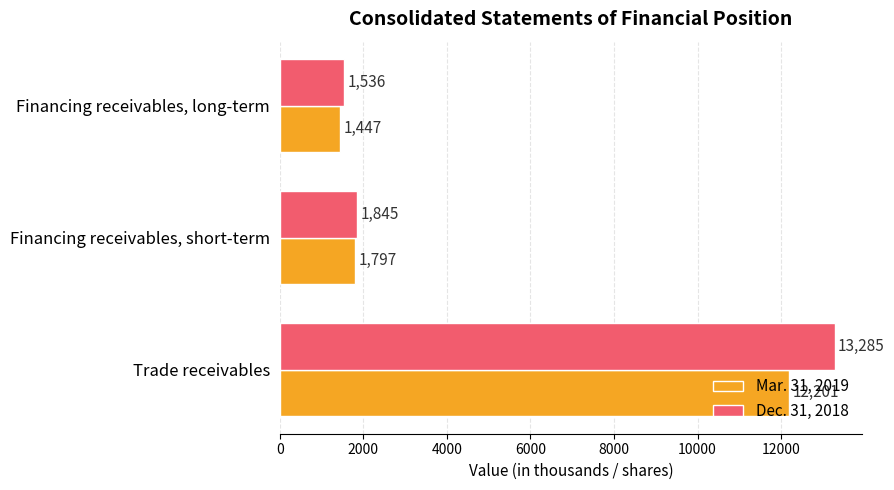

List the series in order of their overall mean, lowest first.

Mar. 31, 2019, Dec. 31, 2018